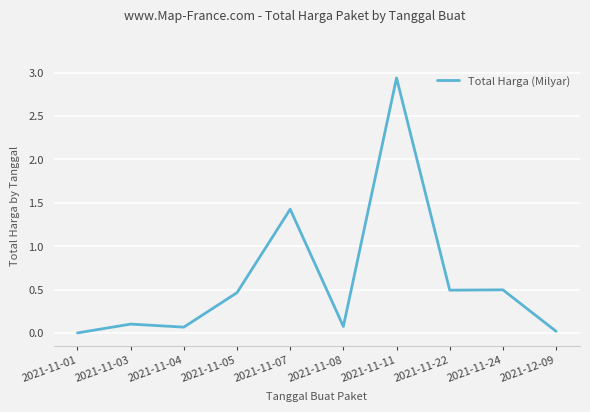

What is the average value?

0.6